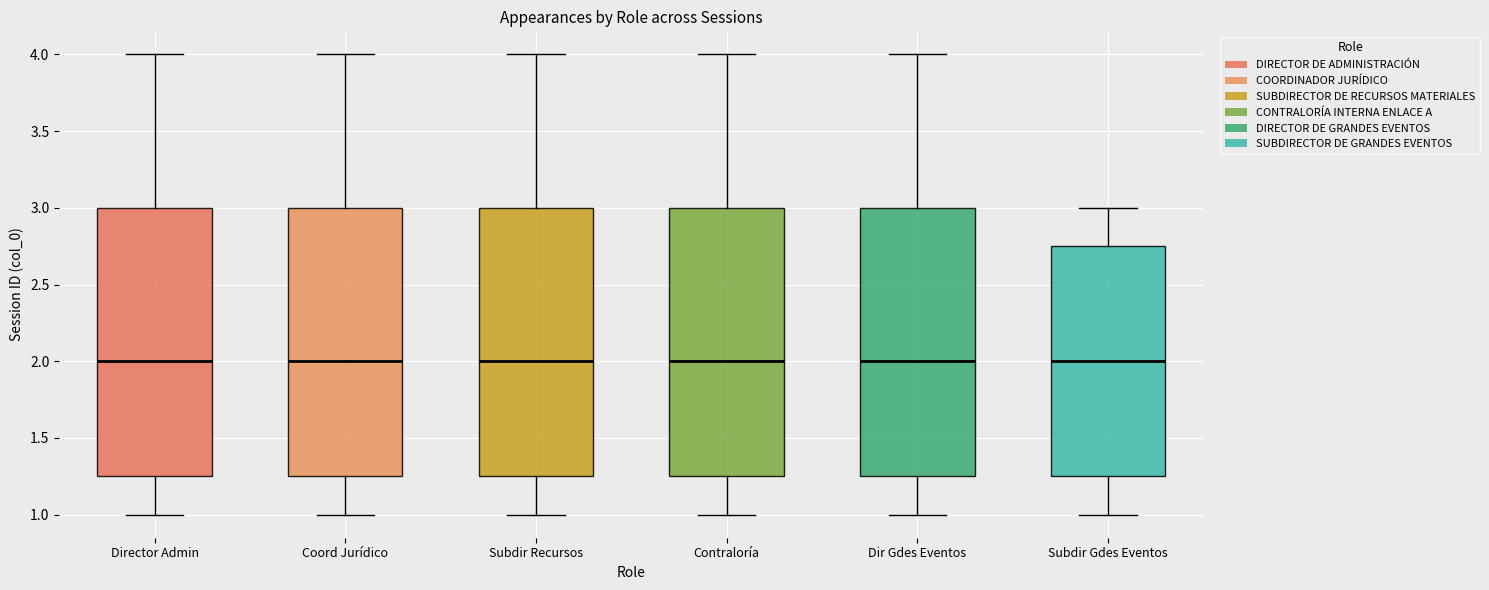

Where is the upper edge of the box for Coord Jurídico on the y-axis? The values are not printed on the chart, so give them approximately, as read against the axis.

3.00